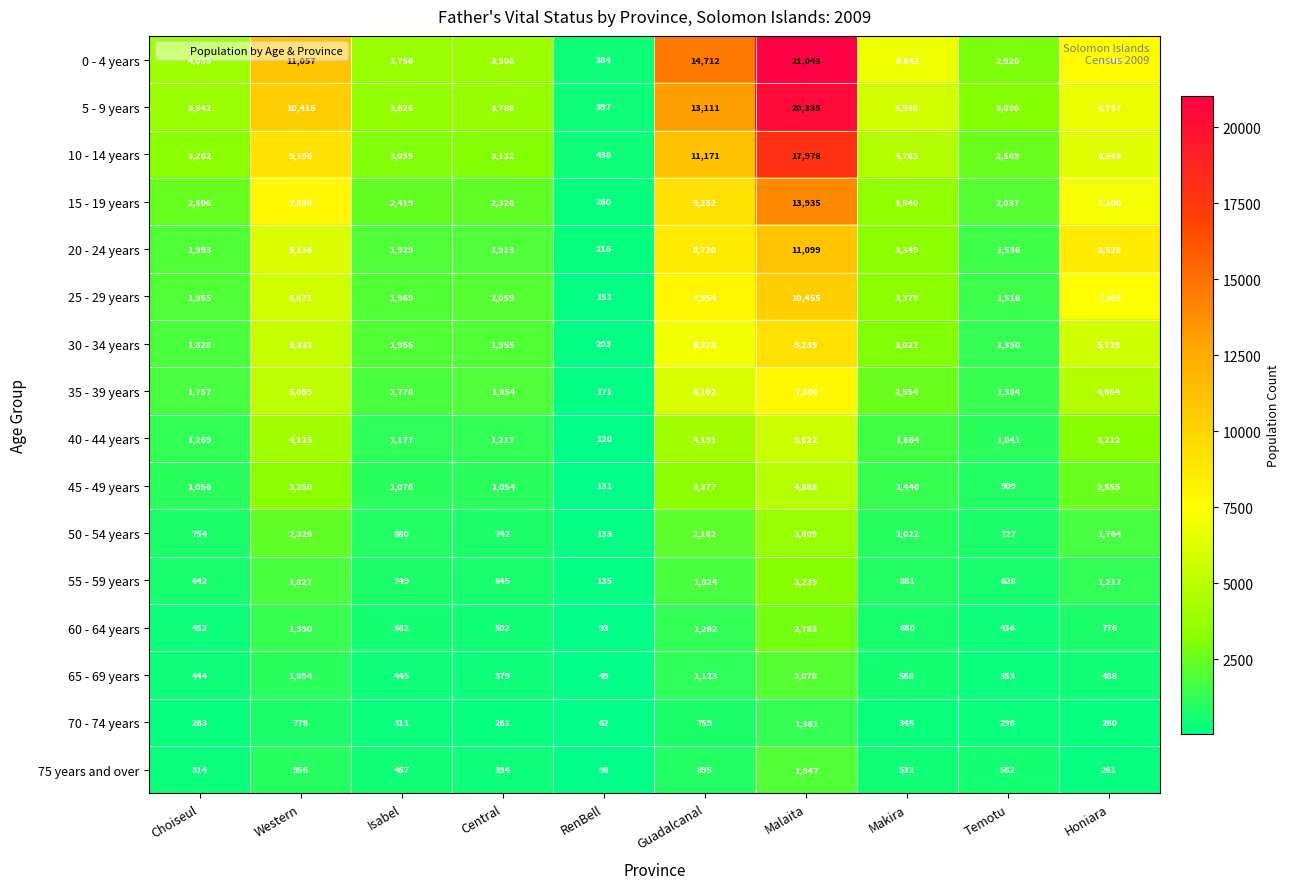

Which series has the widest spread of values?

0 - 4 years